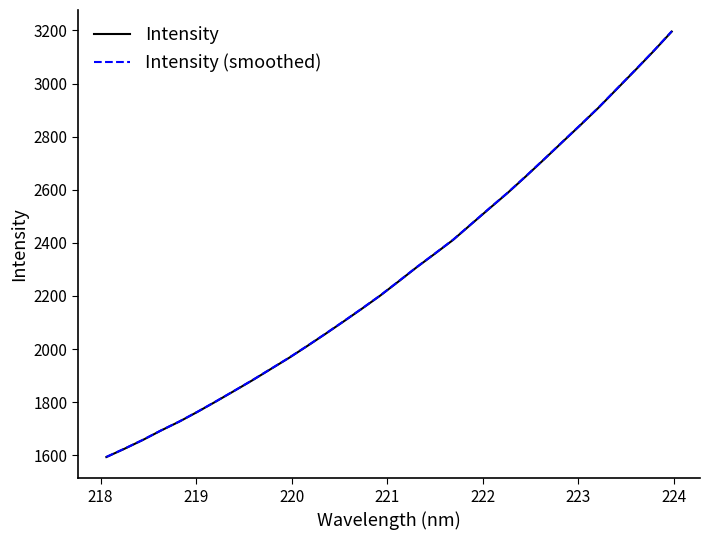

What is the maximum value for Intensity (smoothed)?

3196.8